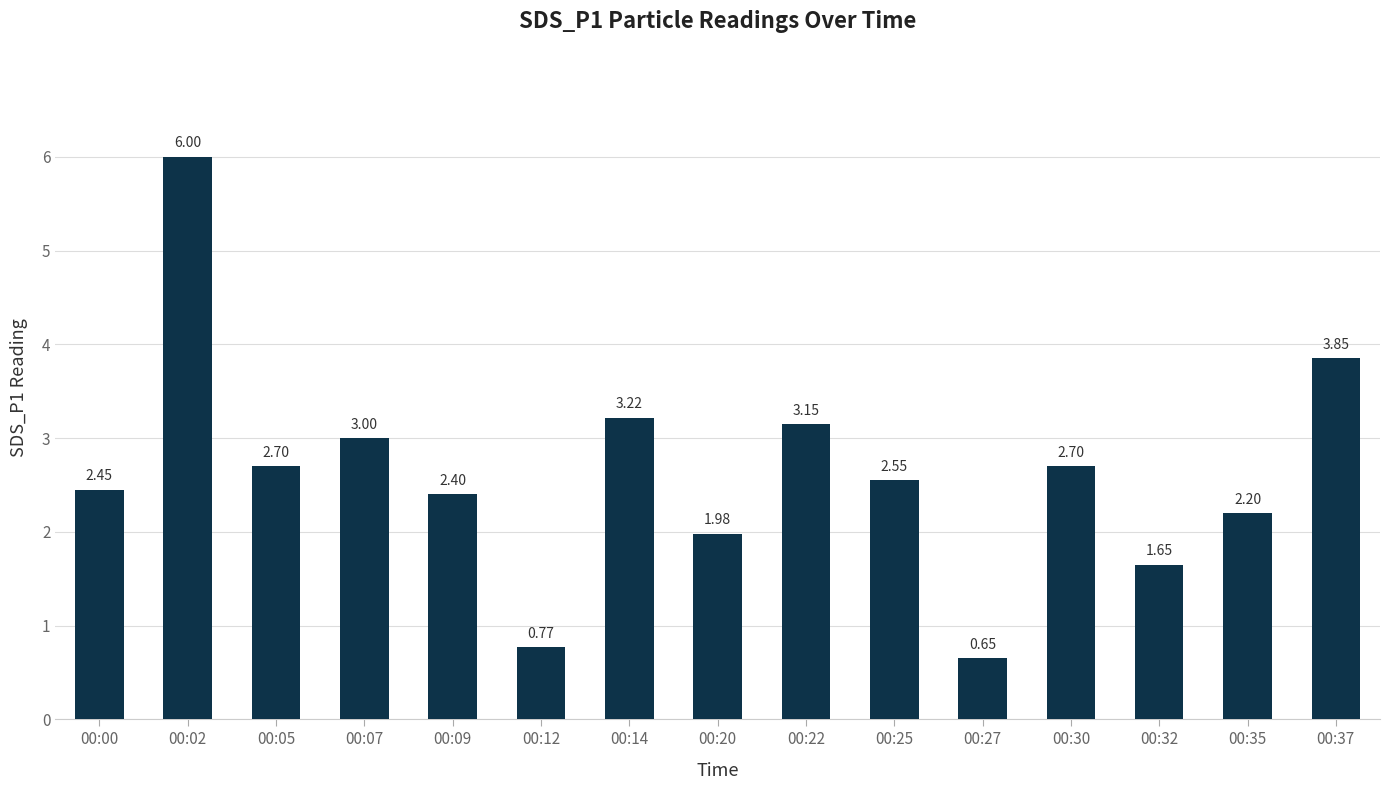

What is the change in value from 00:22 to 00:32?

-1.5